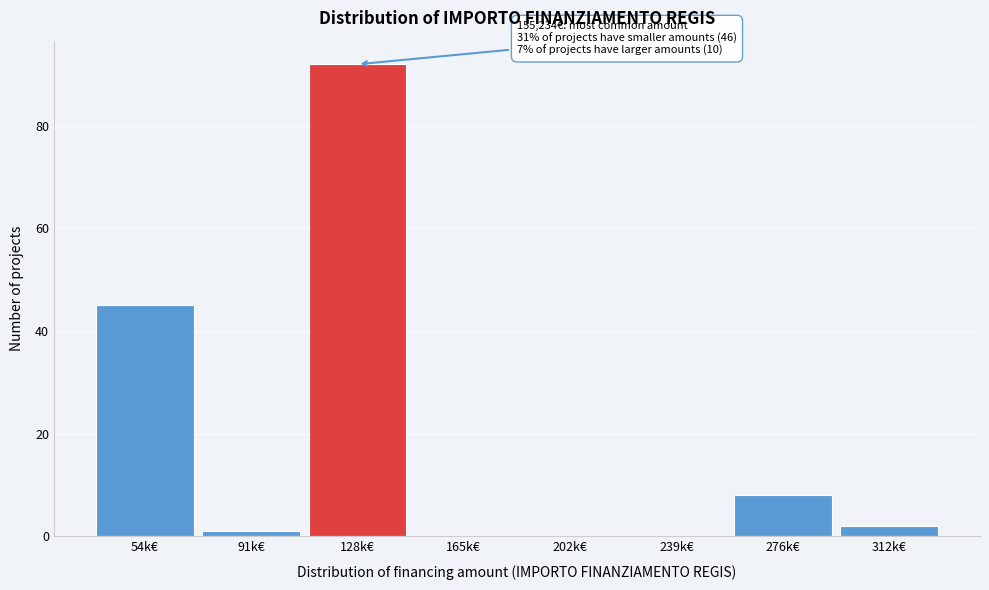

Reading right to left, list all the values displayed in this chart.

312k€=2	276k€=8	239k€=0	202k€=0	165k€=0	128k€=92	91k€=1	54k€=45